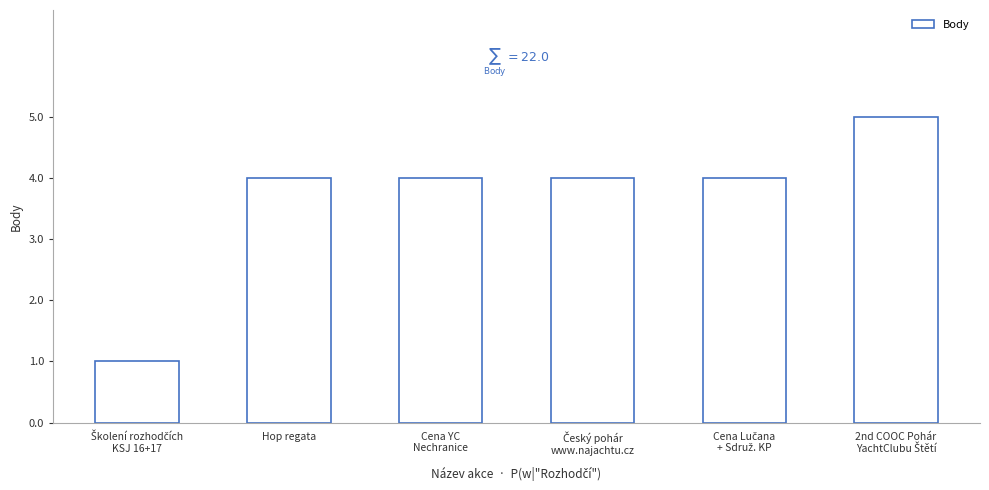

What position from the left is Hop regata?

2